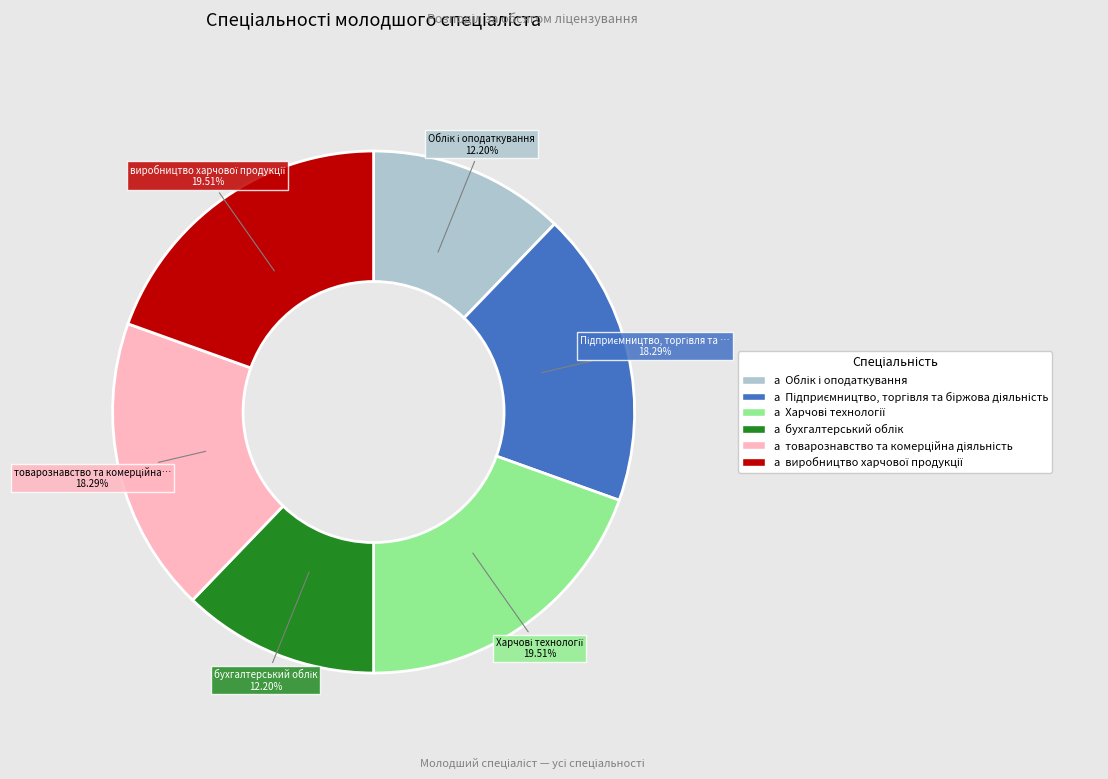

Is there a majority slice in this chart?

No